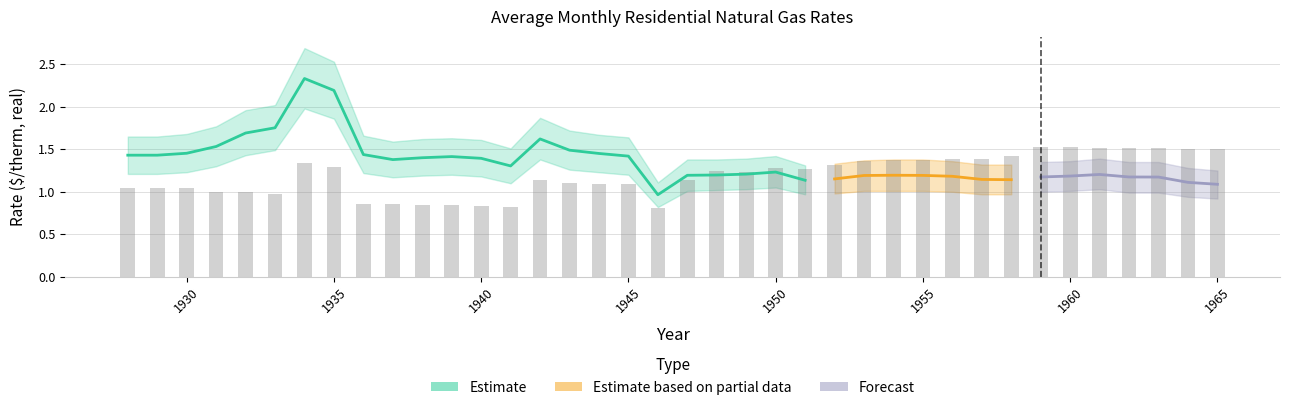

Does the chart contain any negative values?

No